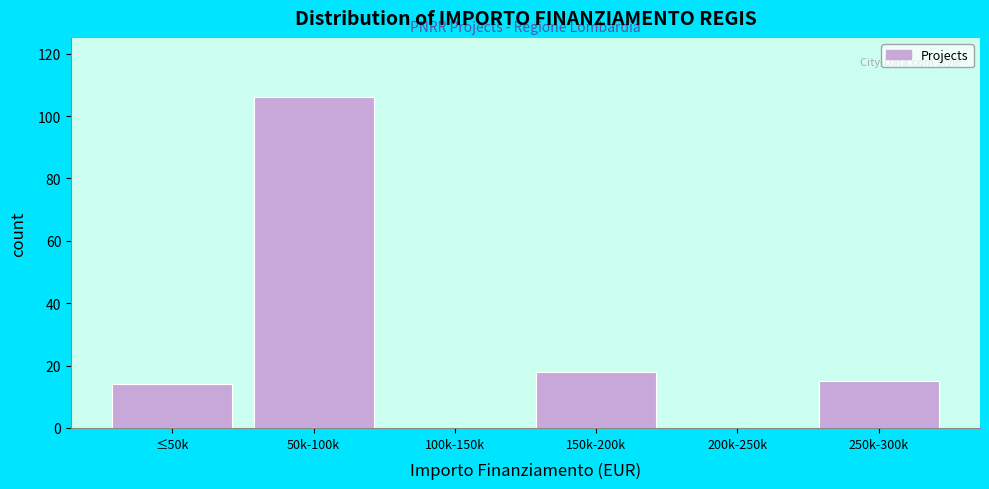

Reading left to right, what are all the values shown in this chart?

≤50k=14	50k-100k=106	100k-150k=0	150k-200k=18	200k-250k=0	250k-300k=15